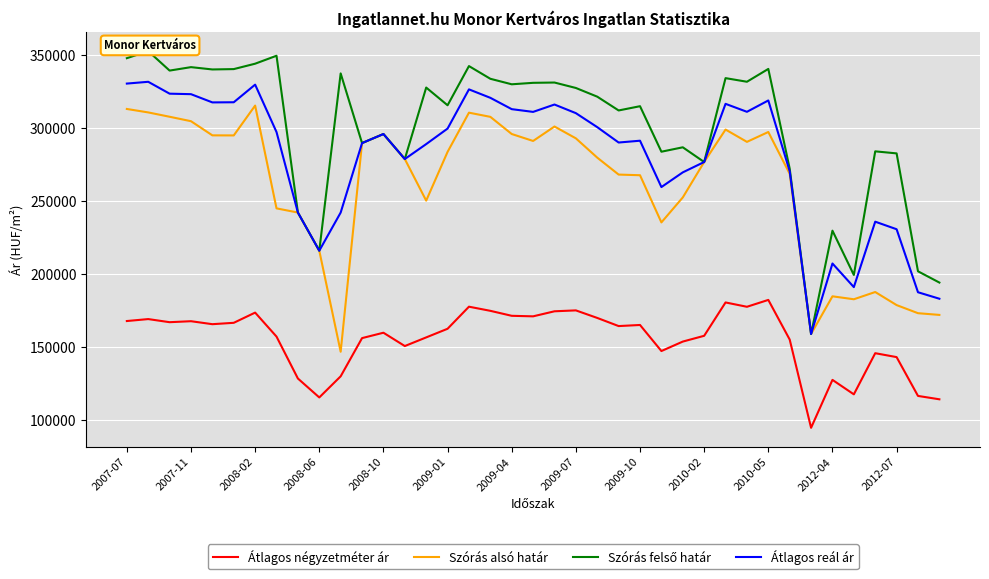

What is the value of the Szórás alsó határ point at the 27th from the left?

252484